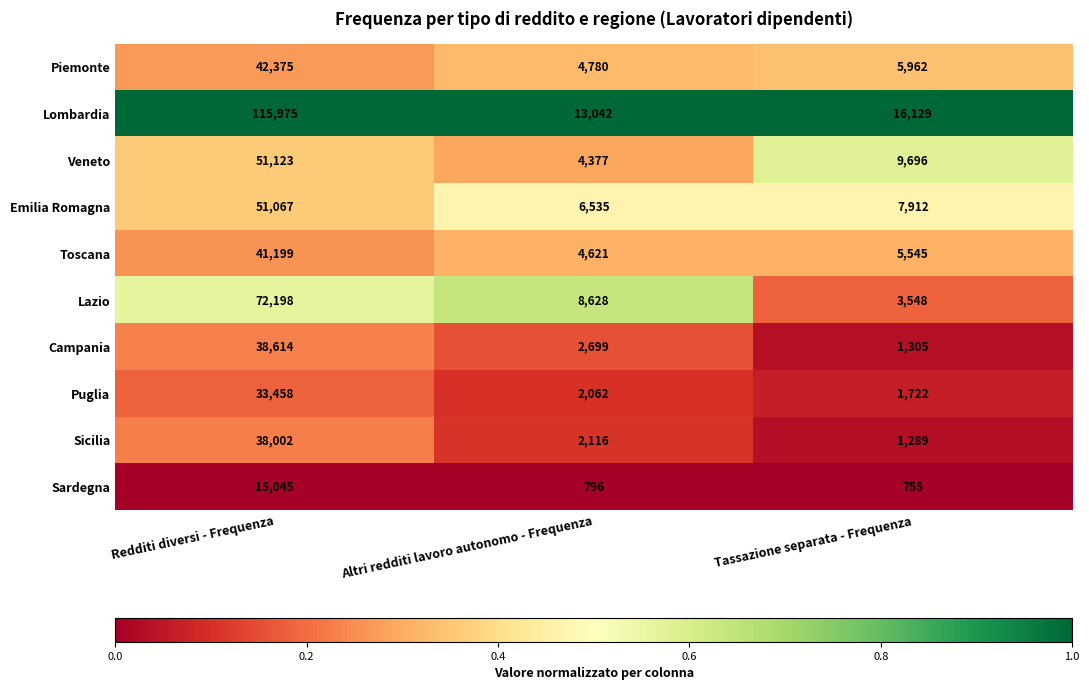

Rank the series at Altri redditi lavoro autonomo - Frequenza from highest to lowest value.

Lombardia, Lazio, Emilia Romagna, Piemonte, Toscana, Veneto, Campania, Sicilia, Puglia, Sardegna